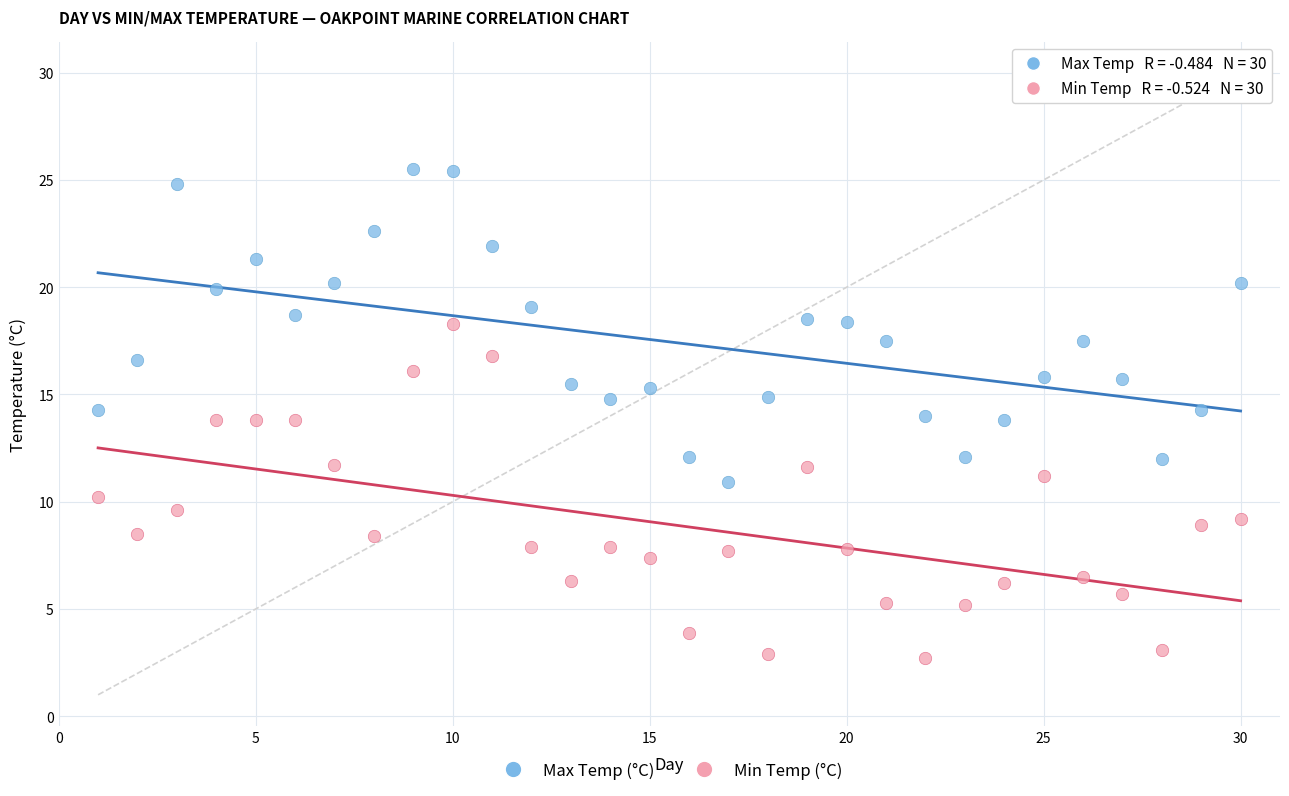

Which series contains the lowest Y value?

Min Temp (°C)